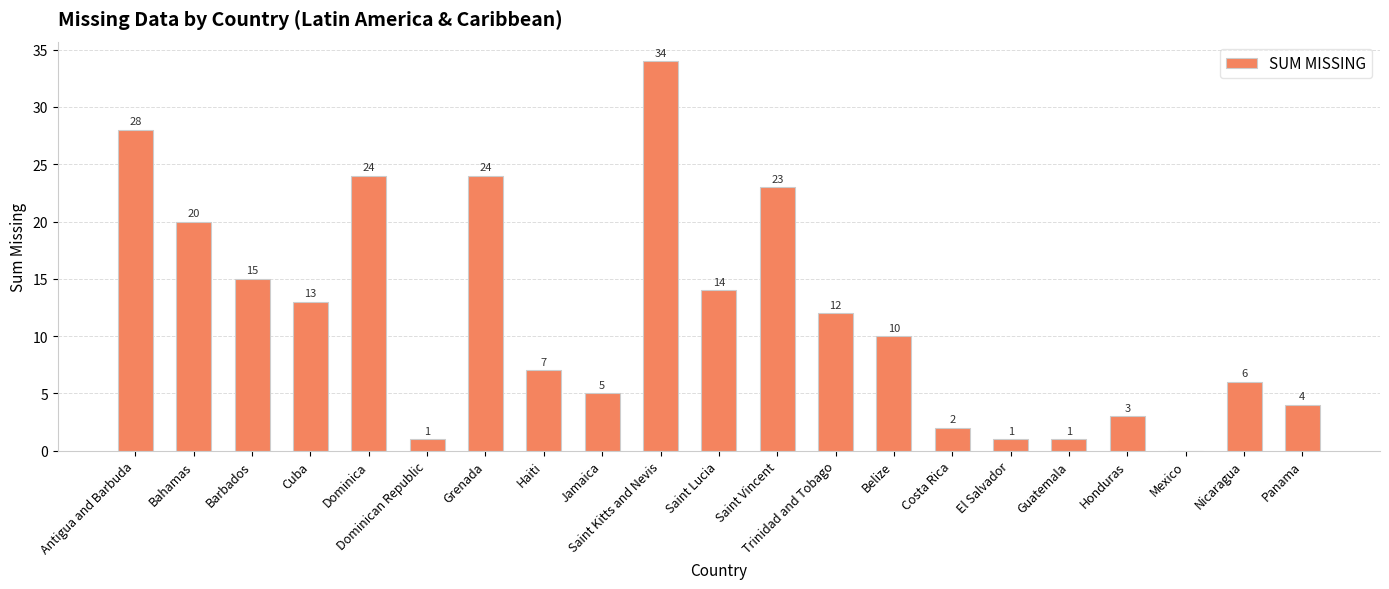

Reading left to right, transcribe all the data shown in this chart.

28	20	15	13	24	1	24	7	5	34	14	23	12	10	2	1	1	3	0	6	4